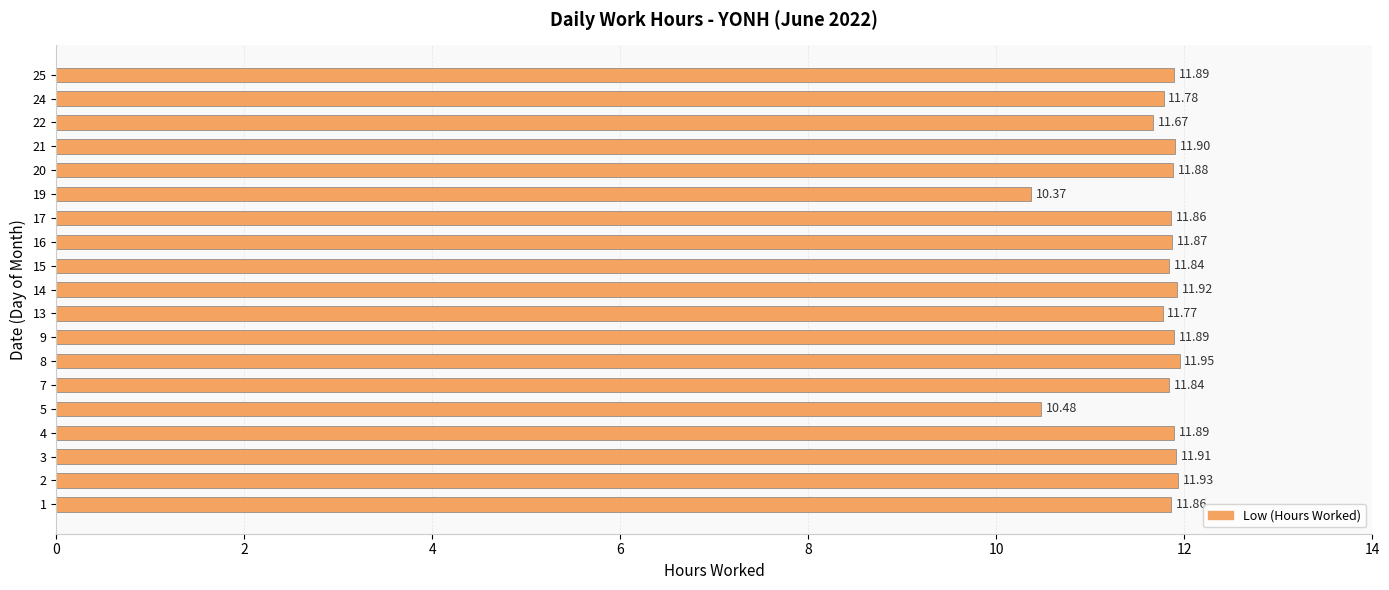

What is the sum of all values?

222.5